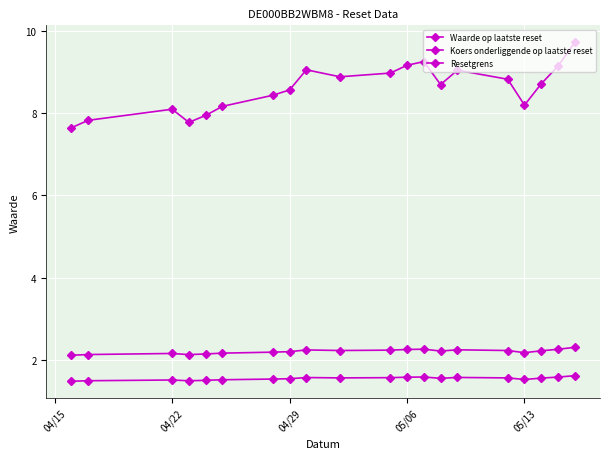

Which series has the widest spread of values?

Waarde op laatste reset